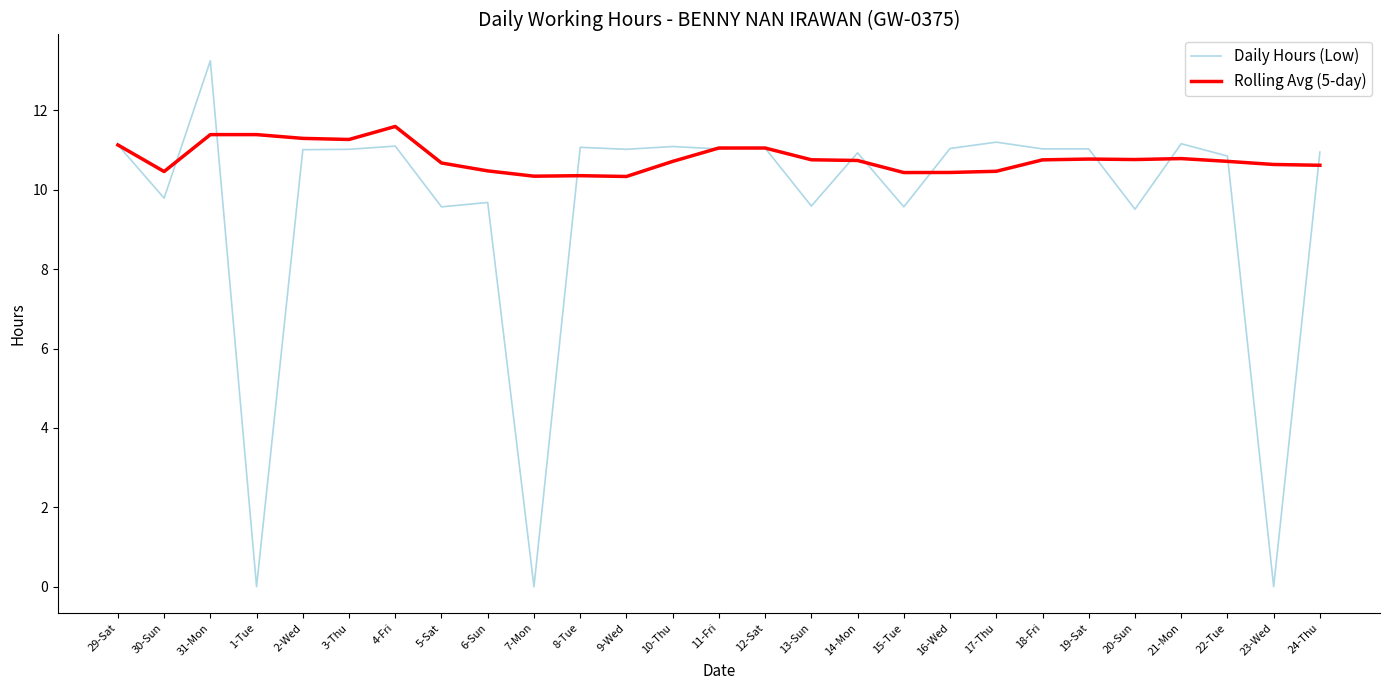

List the series in order of their peak value, highest first.

Daily Hours (Low), Rolling Avg (5-day)